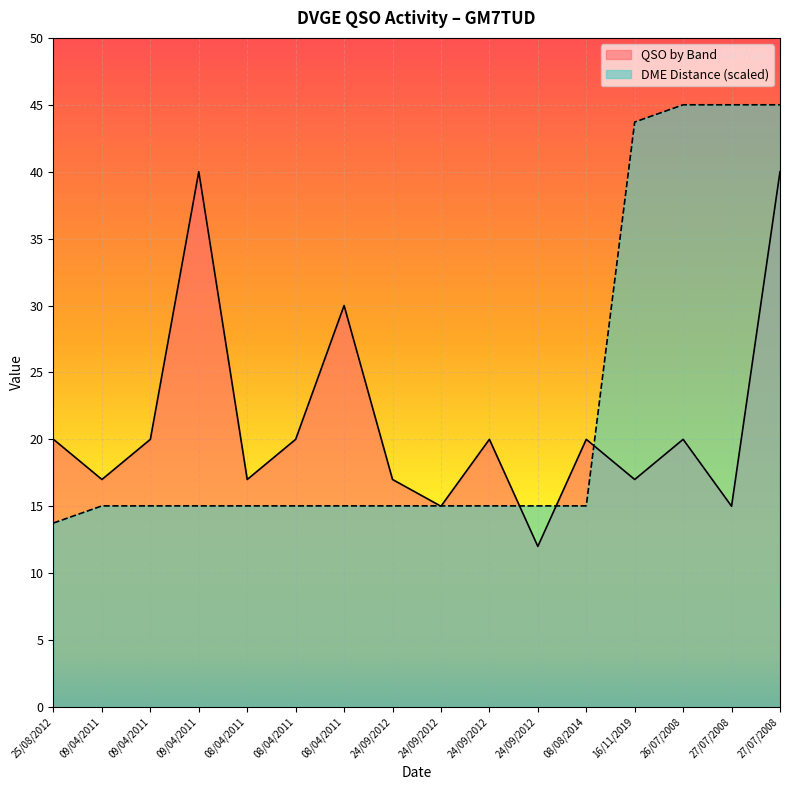

Is it true that DME Distance equals 15.0 at 24/09/2012?

True